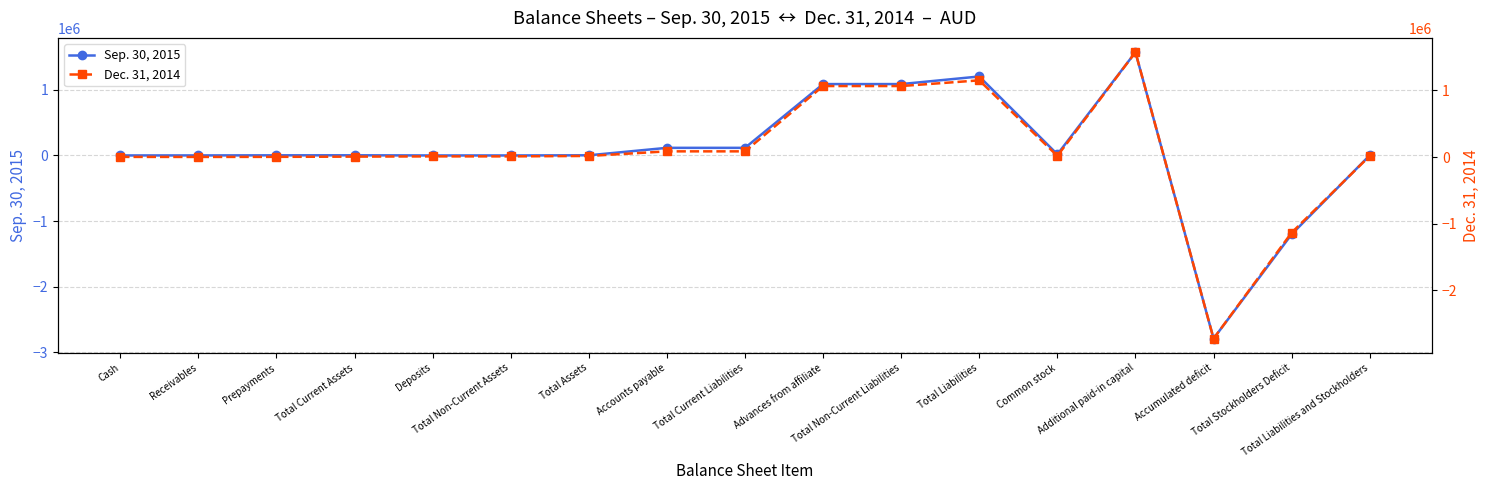

True or false: Sep. 30, 2015 has more than 0 interior local peaks.

True